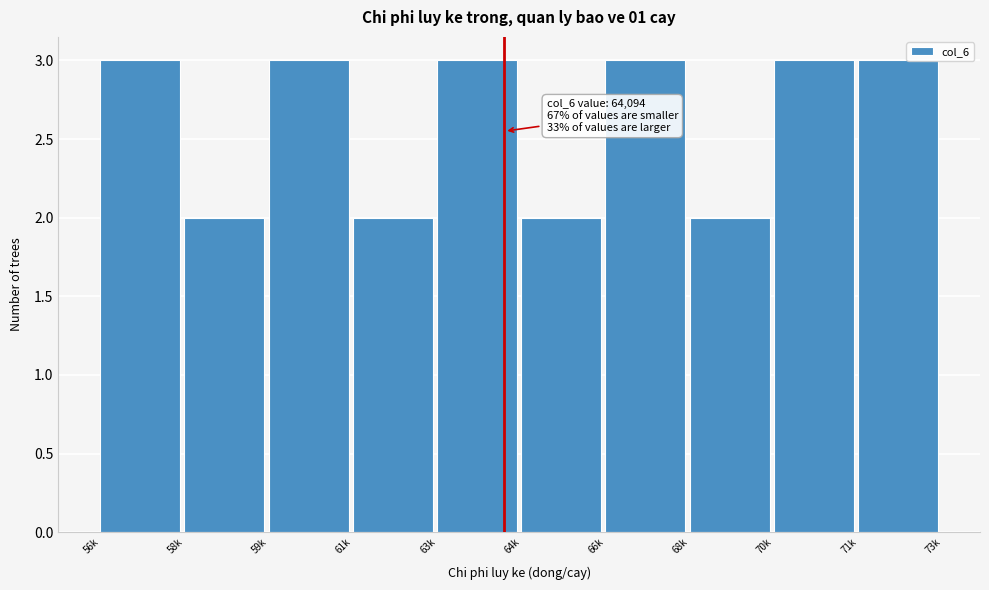

Reading right to left, list all the values displayed in this chart.

3	3	2	3	2	3	2	3	2	3